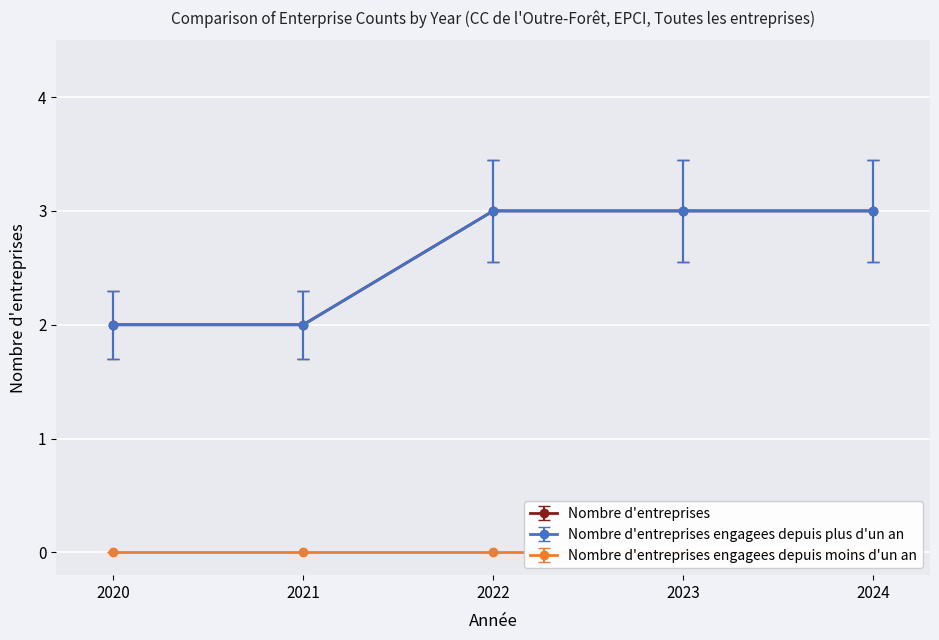

Where does the Nombre d'entreprises engagees depuis plus d'un an series first go above 3?

2022